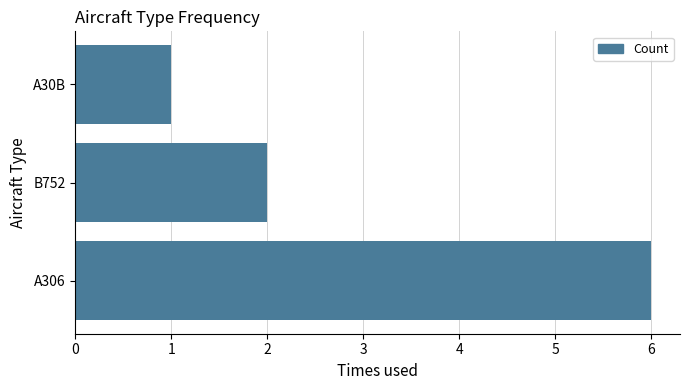

The value at A306 is 6. True or false?

True